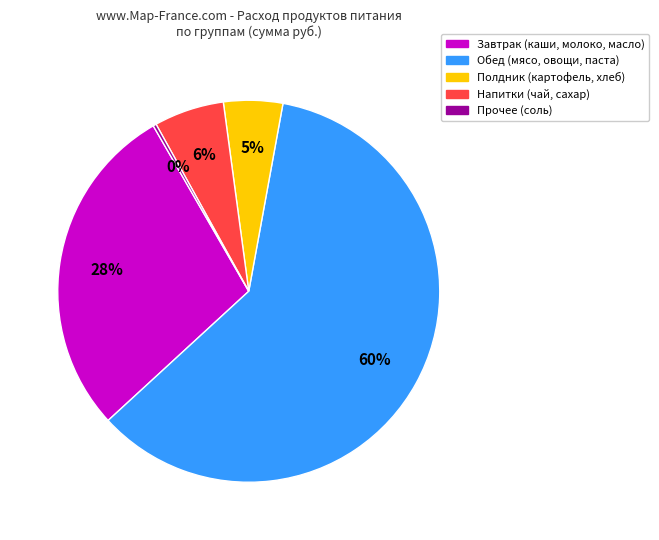

Between Полдник (картофель, хлеб) and Напитки (чай, сахар), which is larger?

Напитки (чай, сахар)